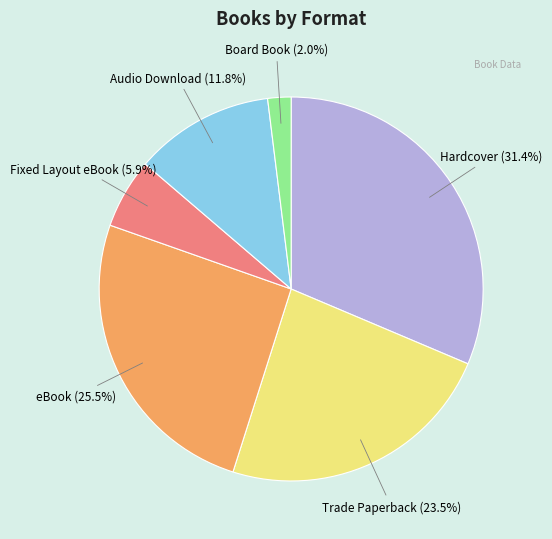

Does any single category account for the majority?

No